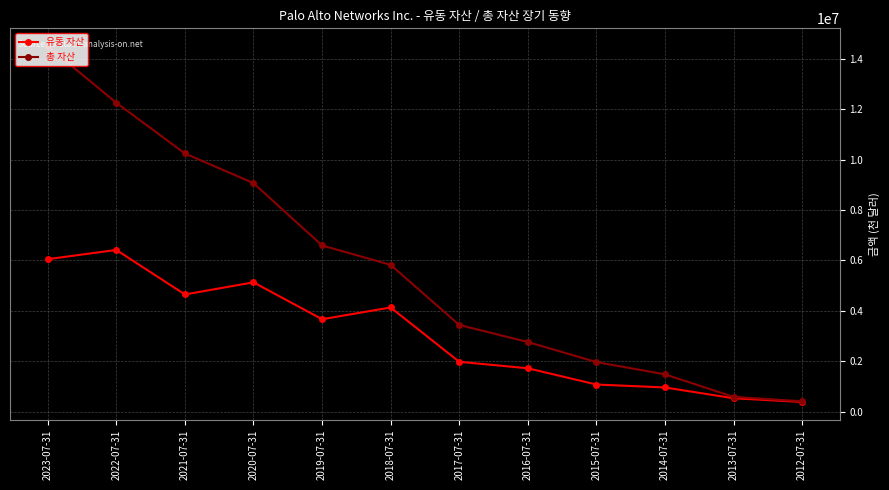

At which category is the sum across all series the highest?

2023-07-31